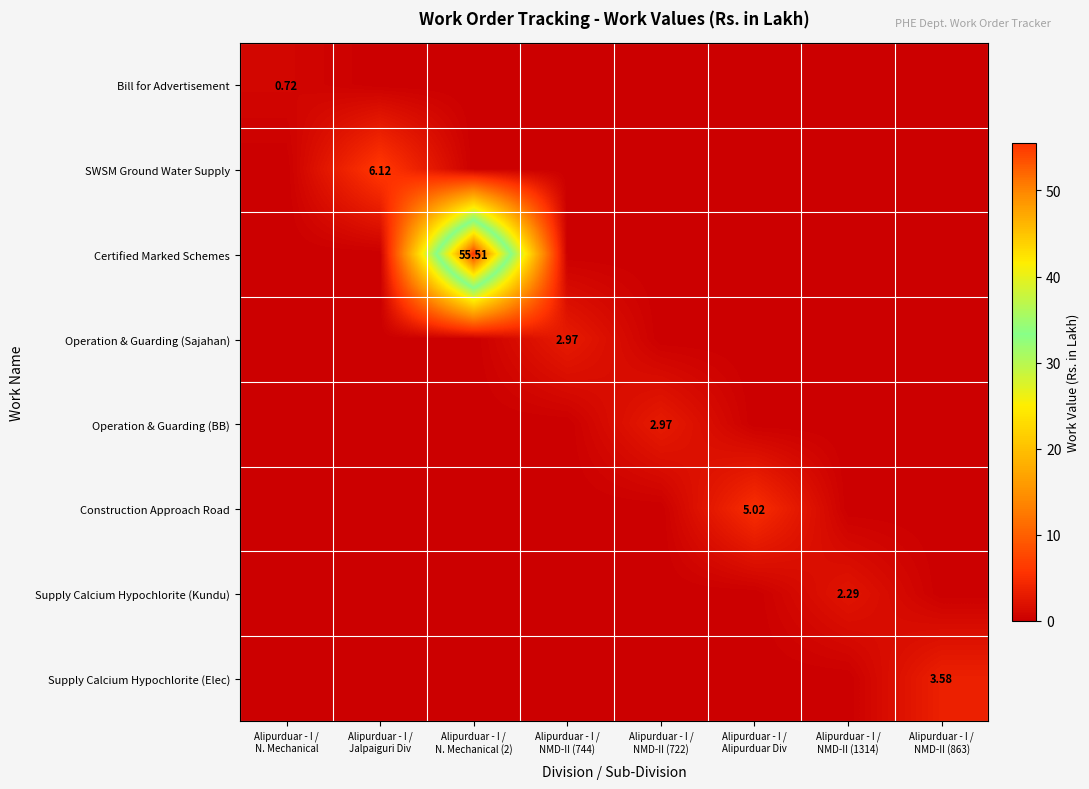

Count the number of categories in the chart.

8